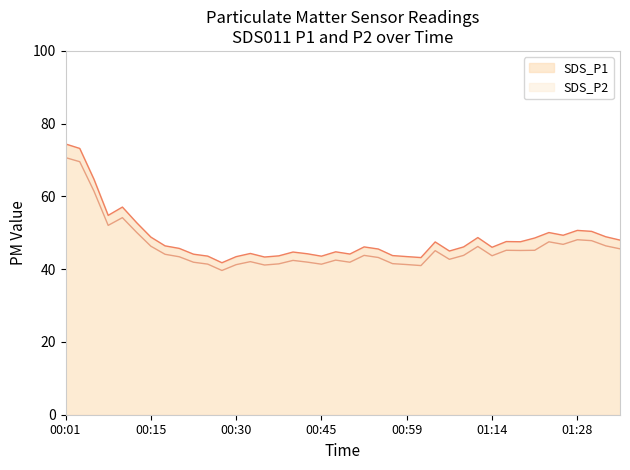

Is it true that SDS_P2 equals 23.4 at 00:30?

False